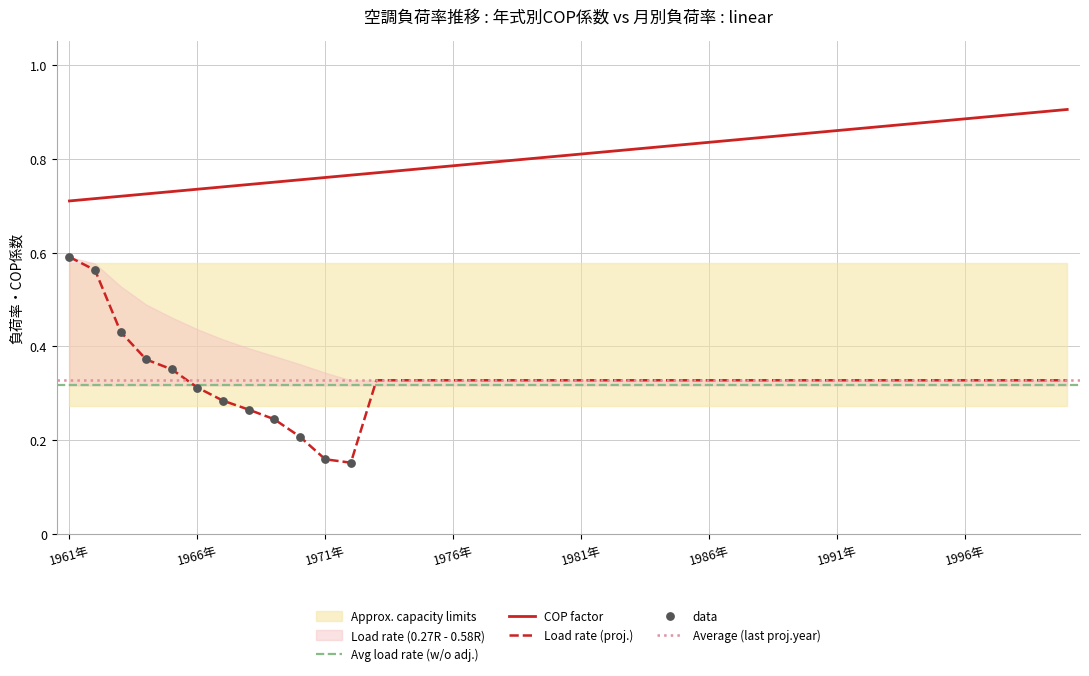

What is the total value across all series at 1993年?

1.2